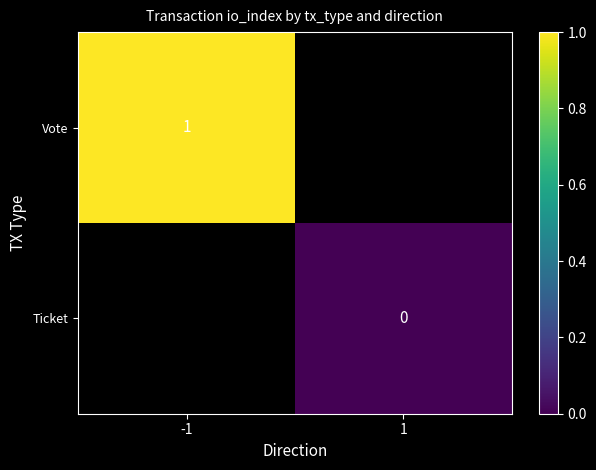

The value of Vote at -1 is 2. True or false?

False